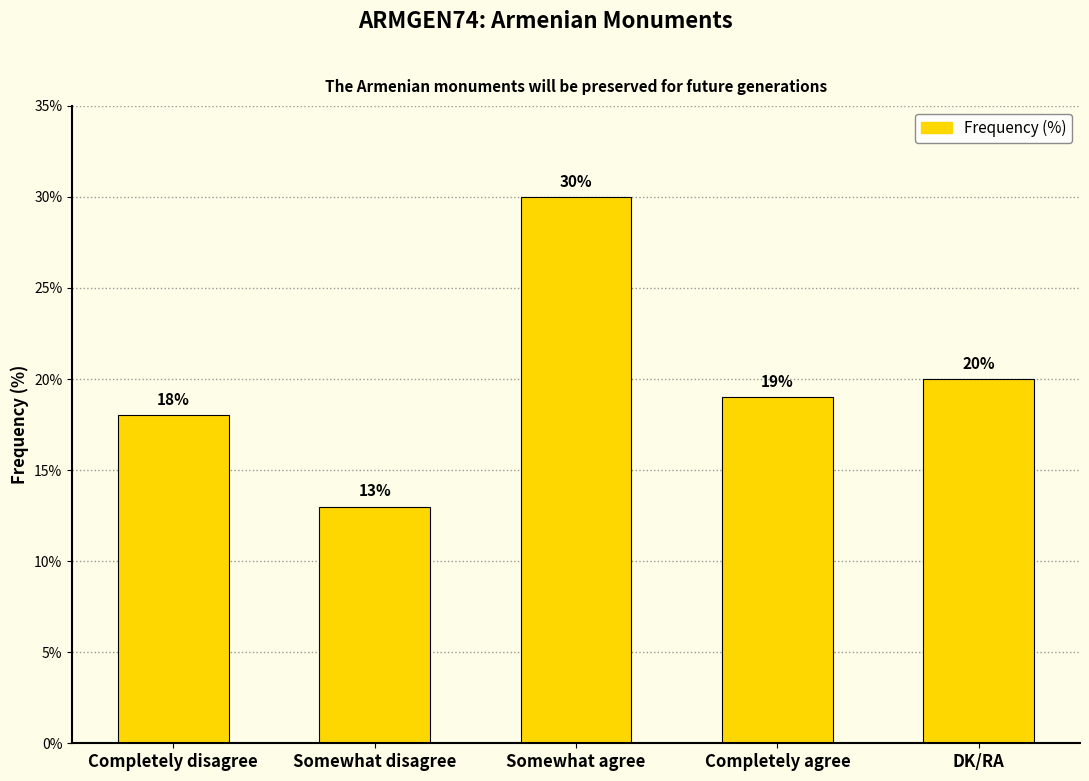

What position from the right is DK/RA?

1